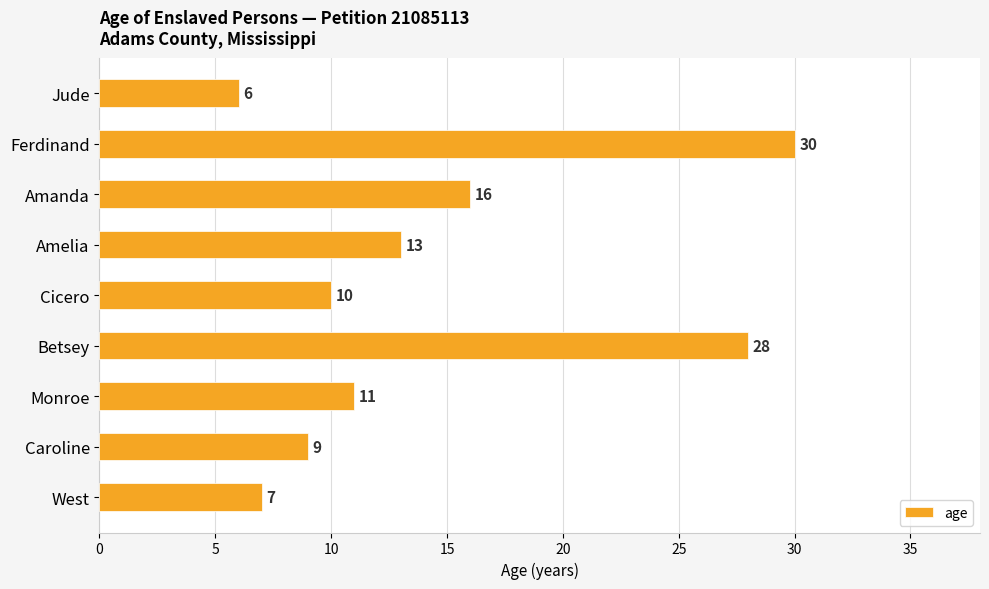

List the labels in order of value, smallest first.

Jude, West, Caroline, Cicero, Monroe, Amelia, Amanda, Betsey, Ferdinand